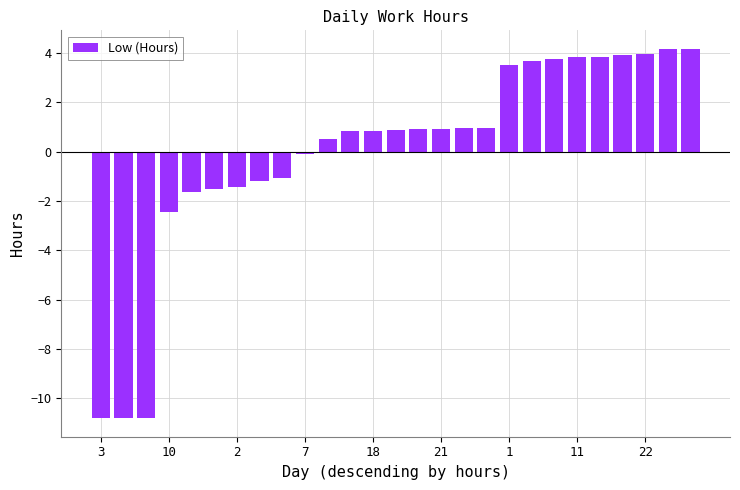

How many values are below zero?

10